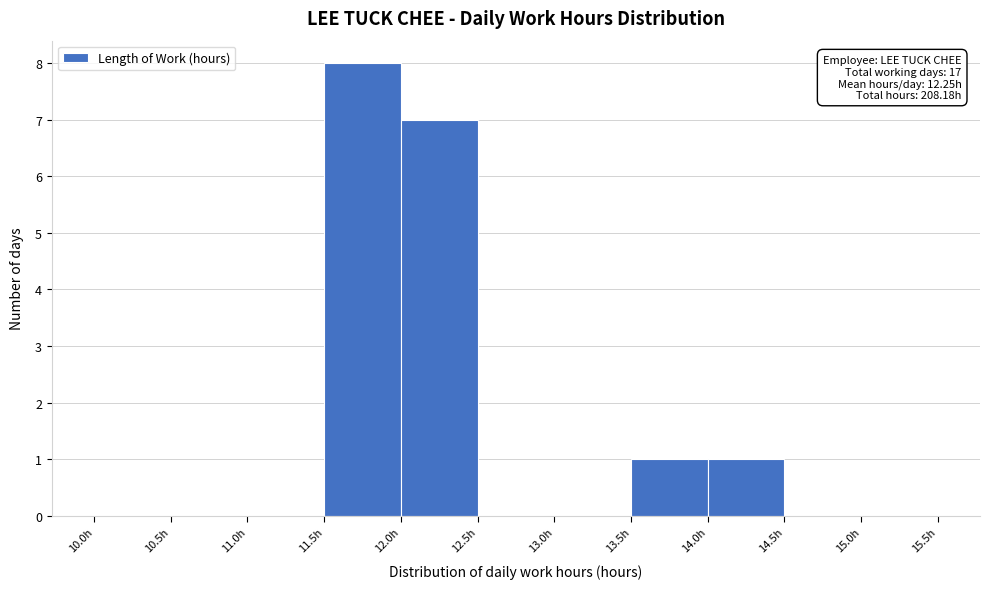

Which range on the x-axis has the tallest bar?

11.5 to 12.0